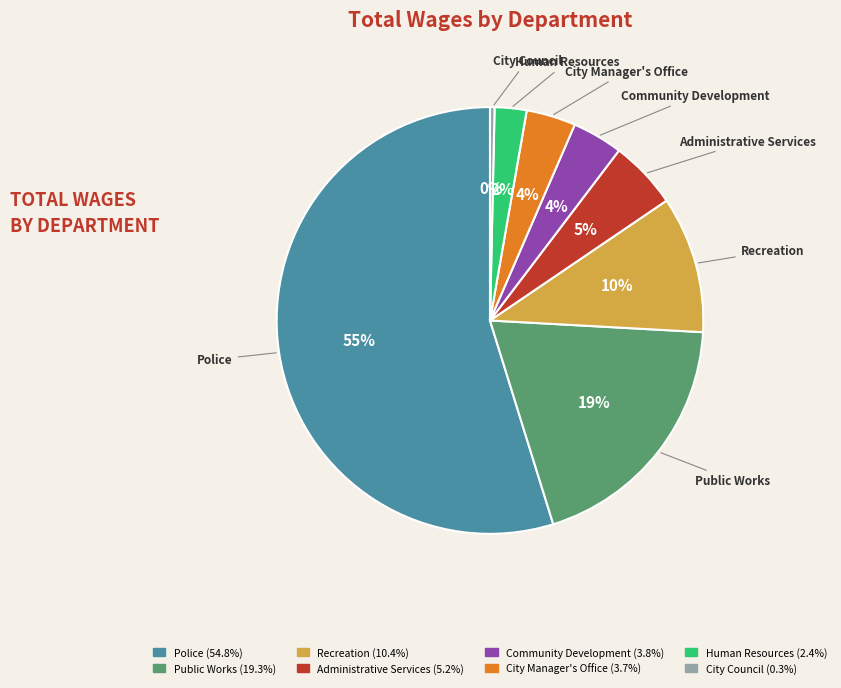

The Public Works slice represents 19% of the pie. True or false?

True